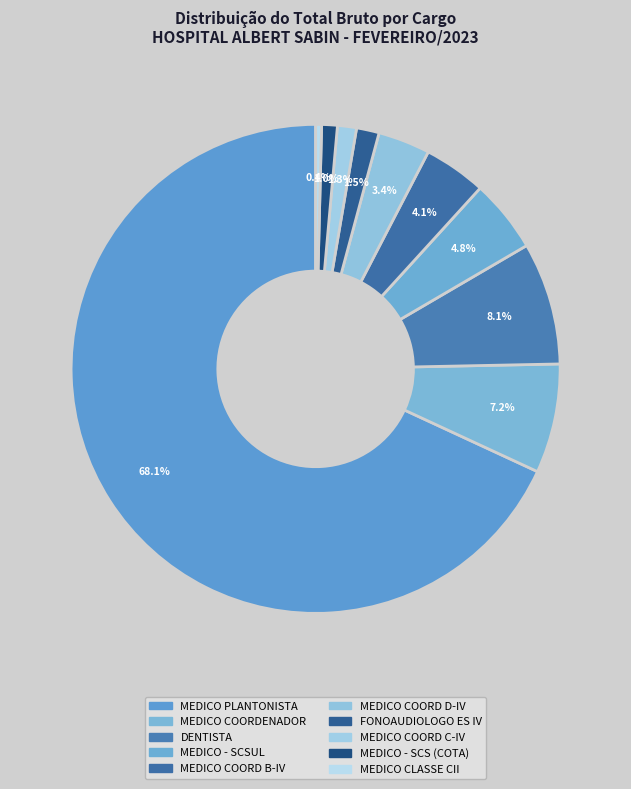

The MEDICO COORD D-IV slice represents 1% of the pie. True or false?

False